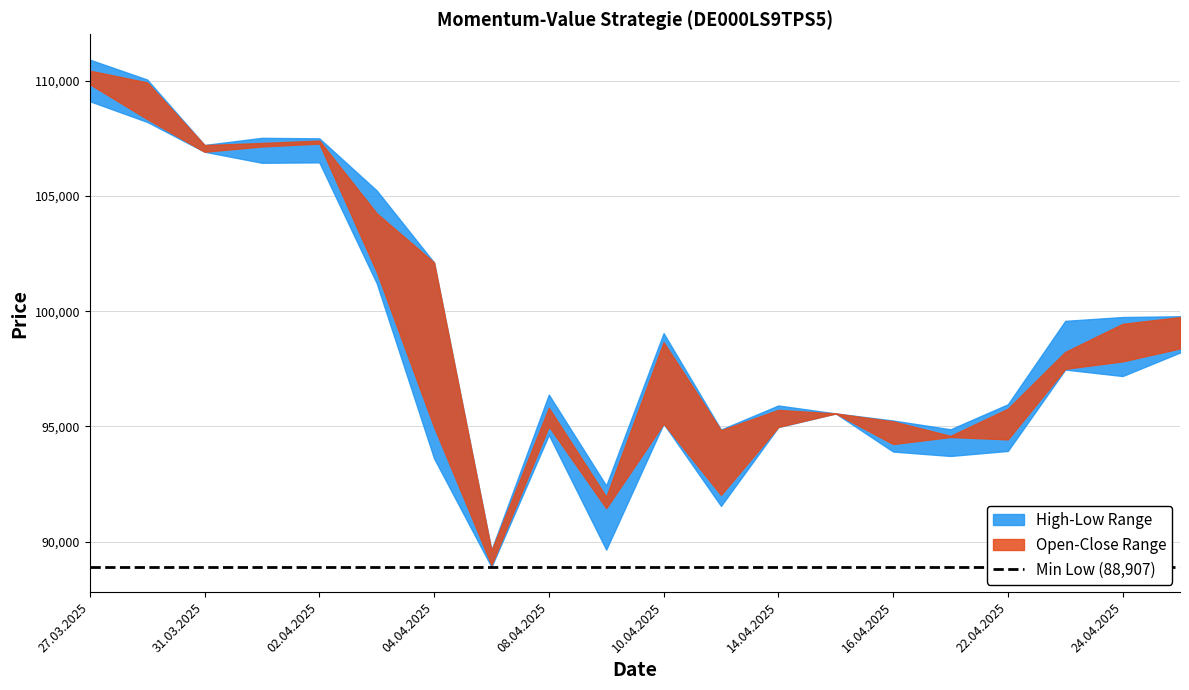

At 08.04.2025, list the series in order from smallest to largest.

Low, Close, Open, High